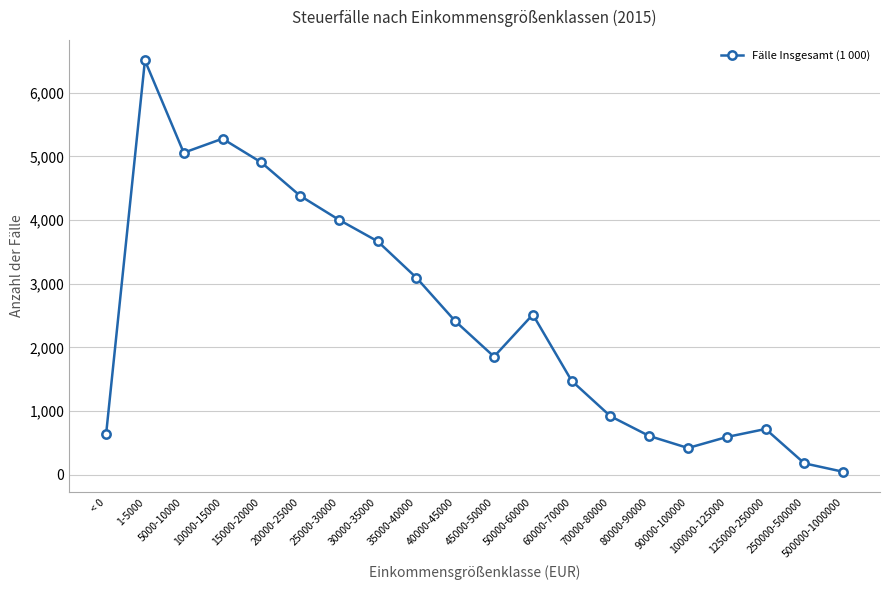

What position from the left is 45000-50000?

11